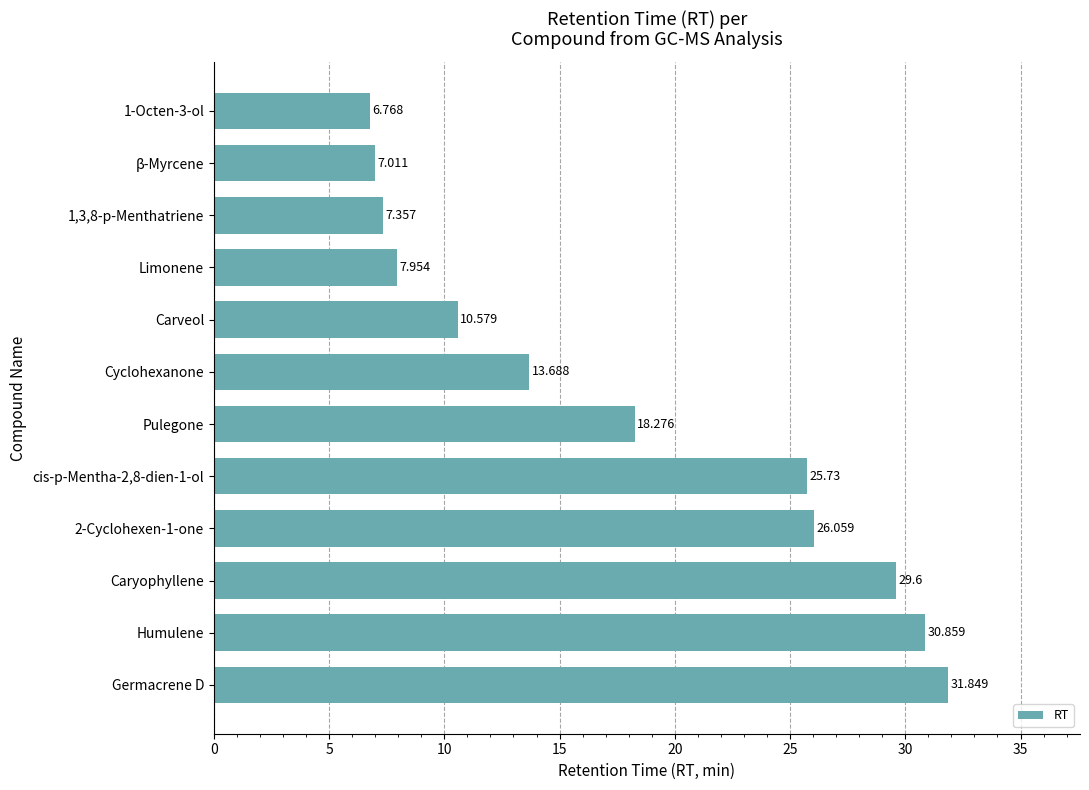

At which label is the value closest to 19?

Pulegone